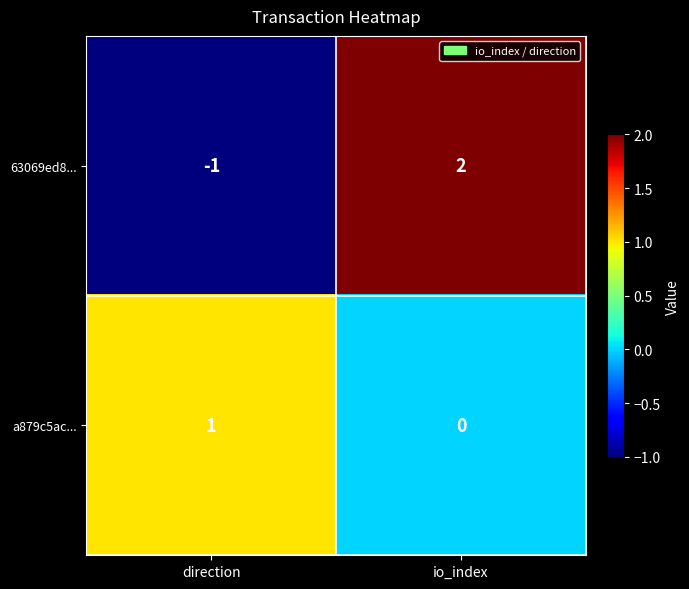

Reading right to left, transcribe all the data shown in this chart.

63069ed8...: io_index=2	direction=-1
a879c5ac...: io_index=0	direction=1